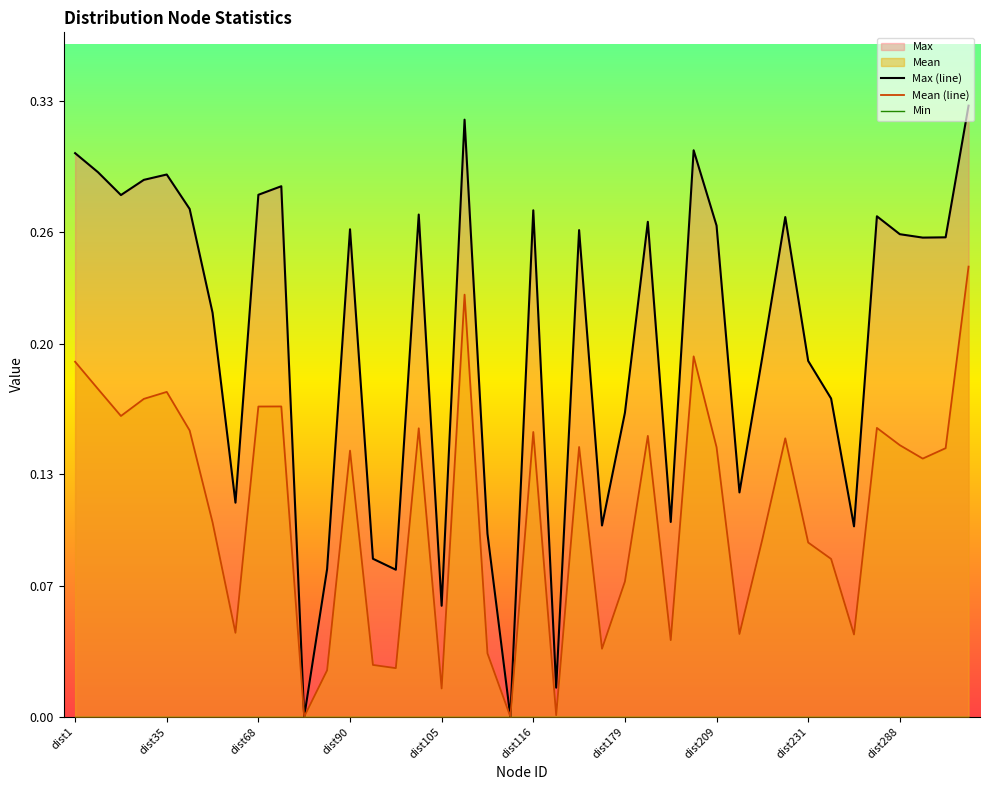

What is the sum of all Mean (line) values?

4.4